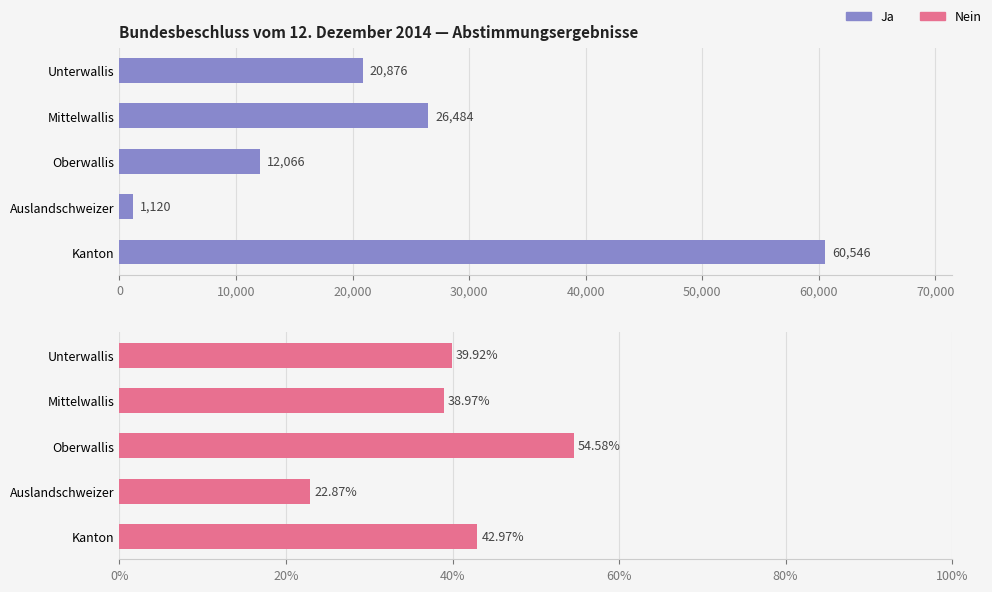

What is the greatest value displayed?

60546.0